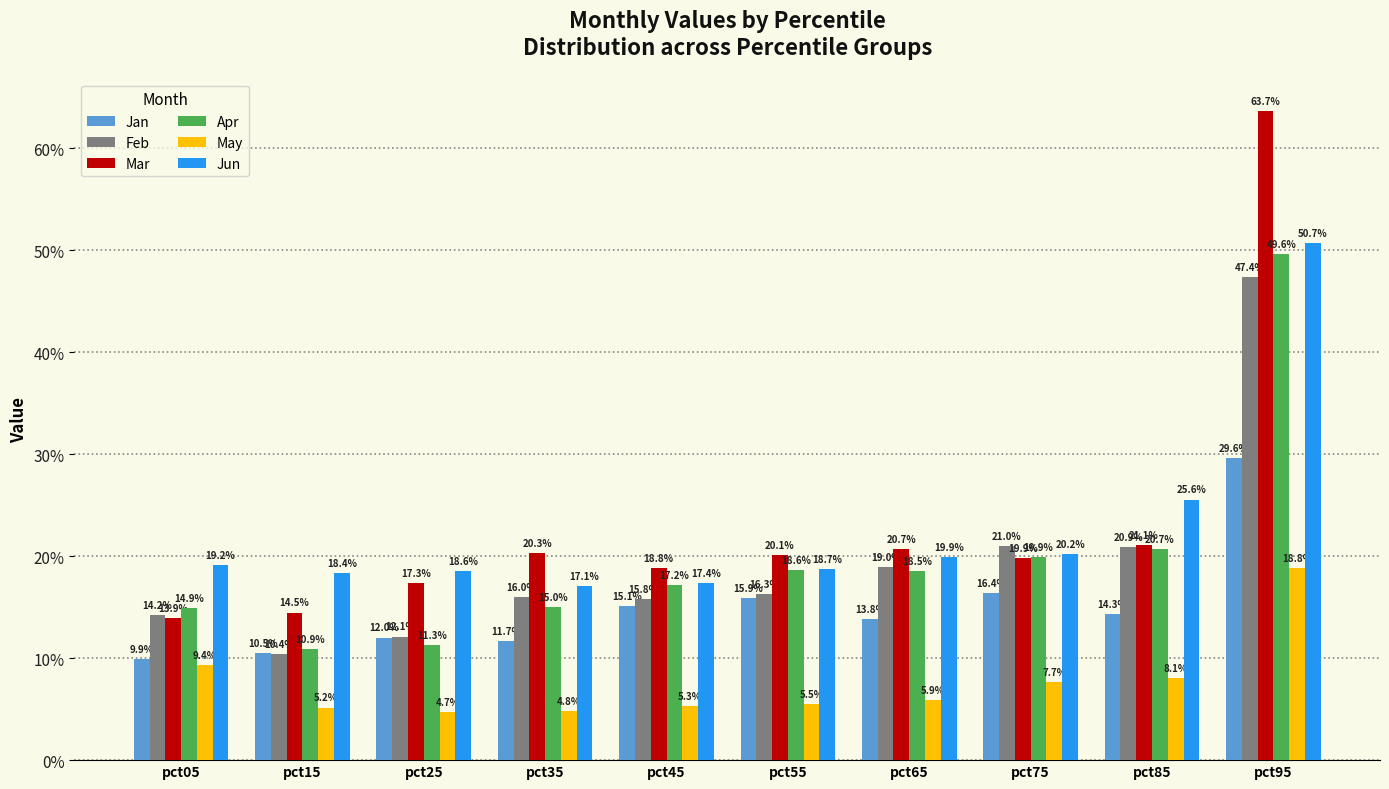

What are all the series names shown in the legend?

Jan, Feb, Mar, Apr, May, Jun